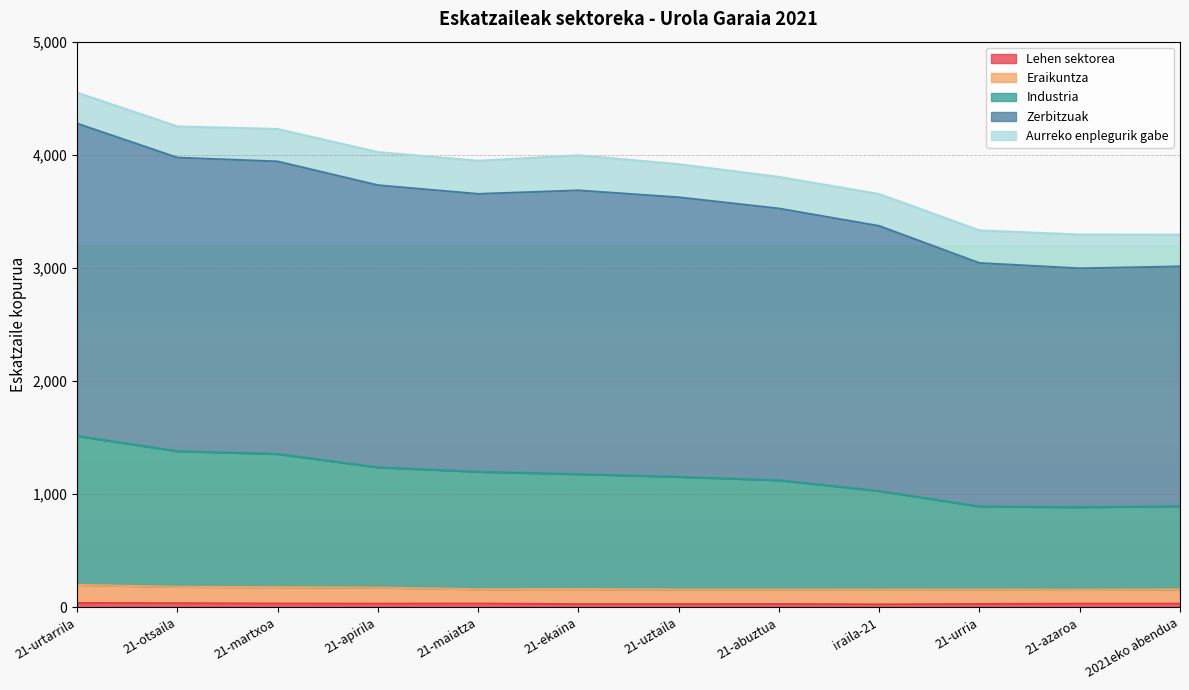

Is it true that Eraikuntza equals 160 at 21-maiatza?

True